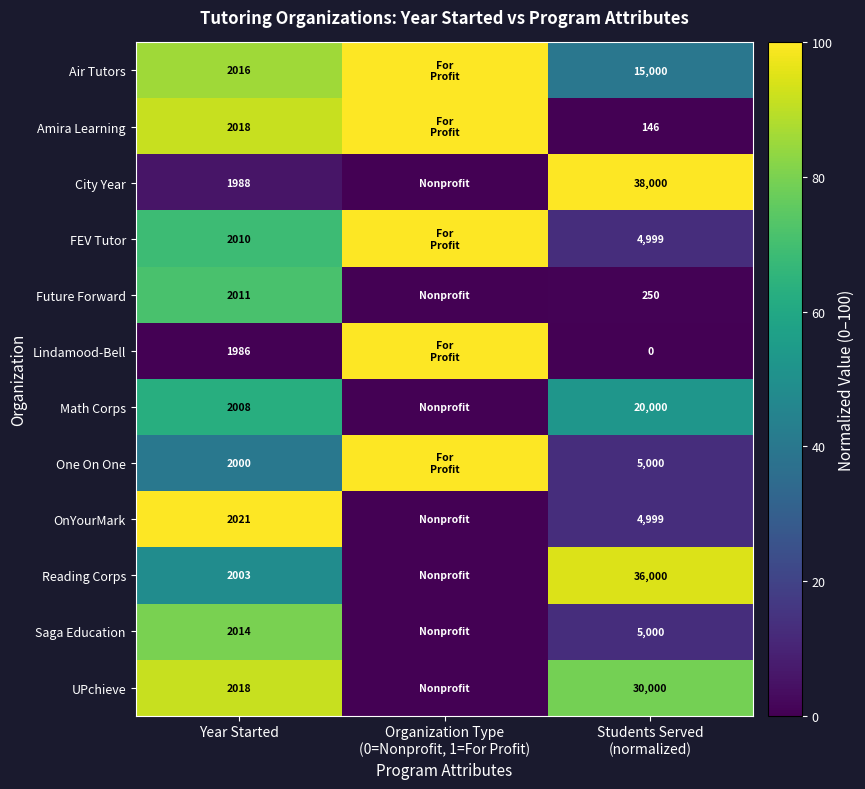

True or false: Future Forward has a value of 2011 at Year Started.

True